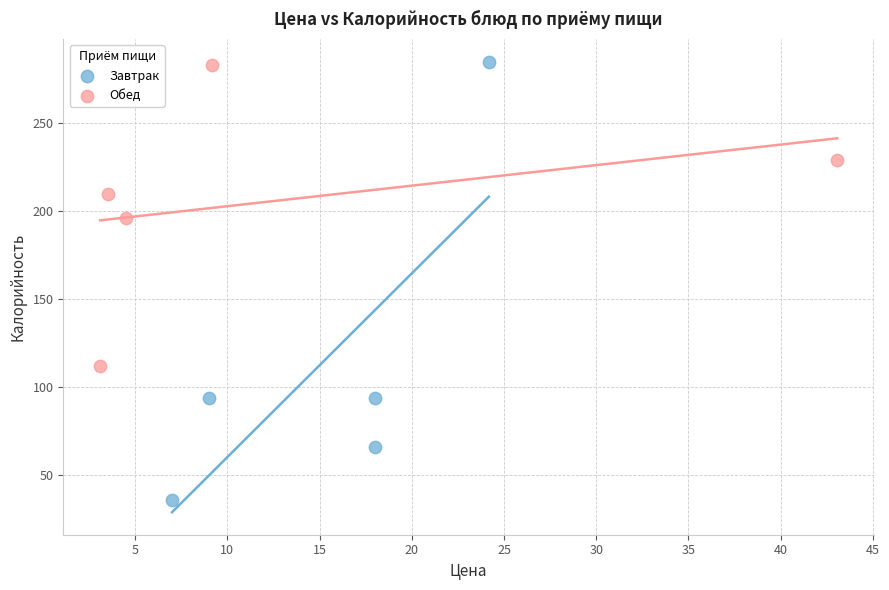

Which series contains the lowest Y value?

Завтрак